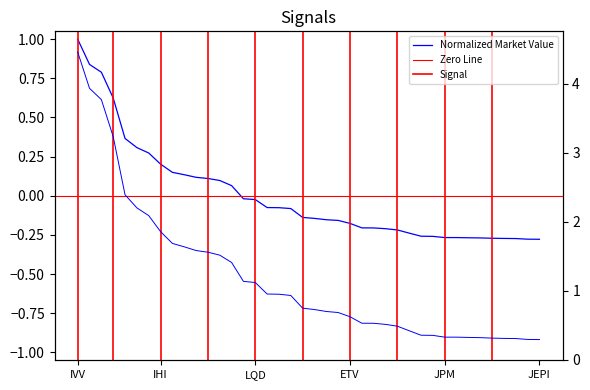

Which category has the highest value across all series?

IVV